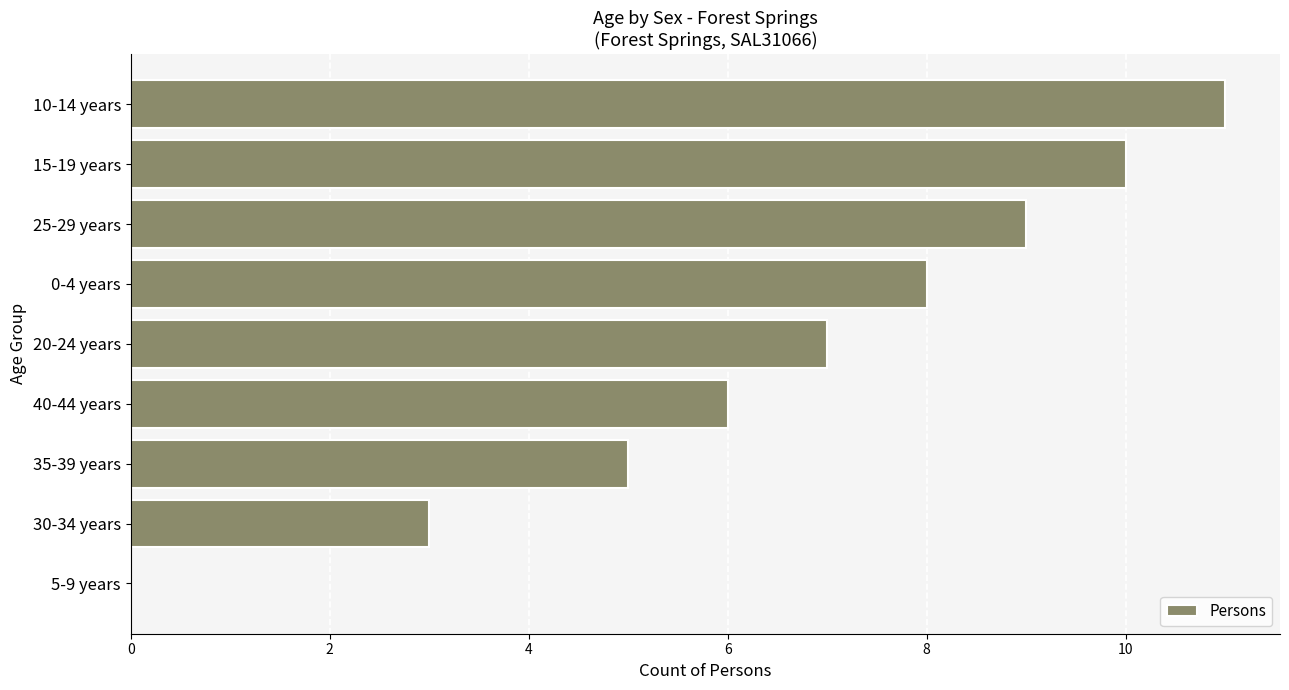

The value at 40-44 years is 6. True or false?

True